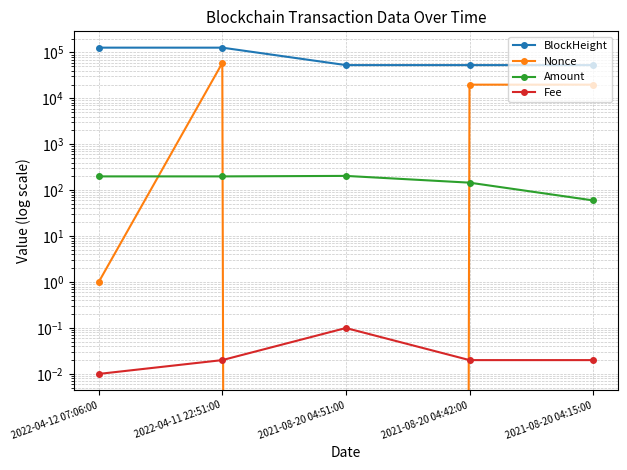

Where is BlockHeight nearest to the value 90095?

2022-04-11 22:51:00